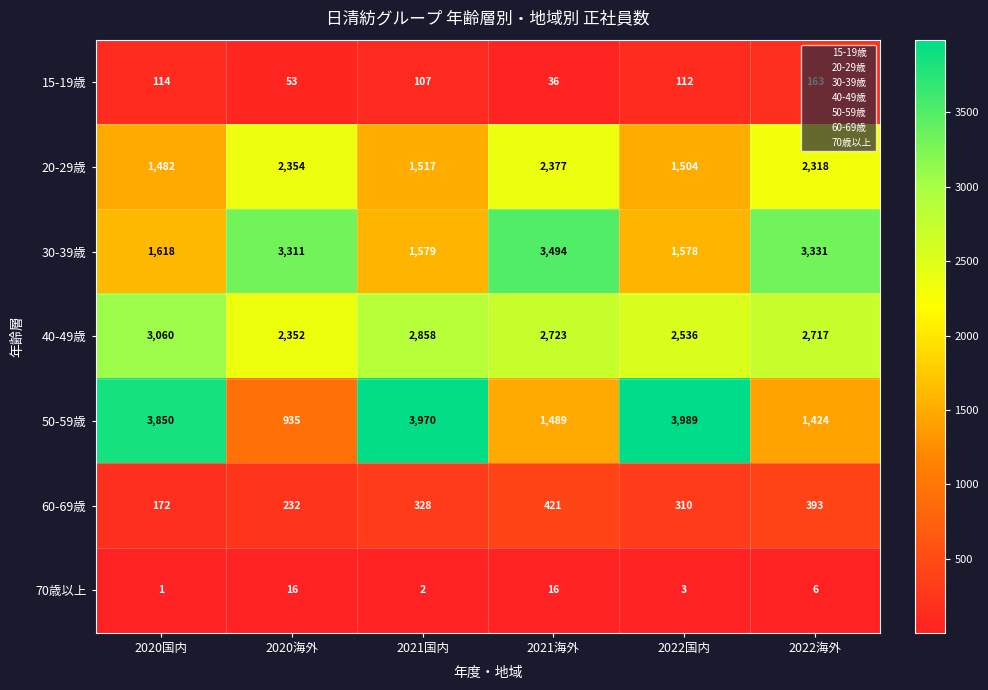

What is the lowest value of the 15-19歳 series?

36